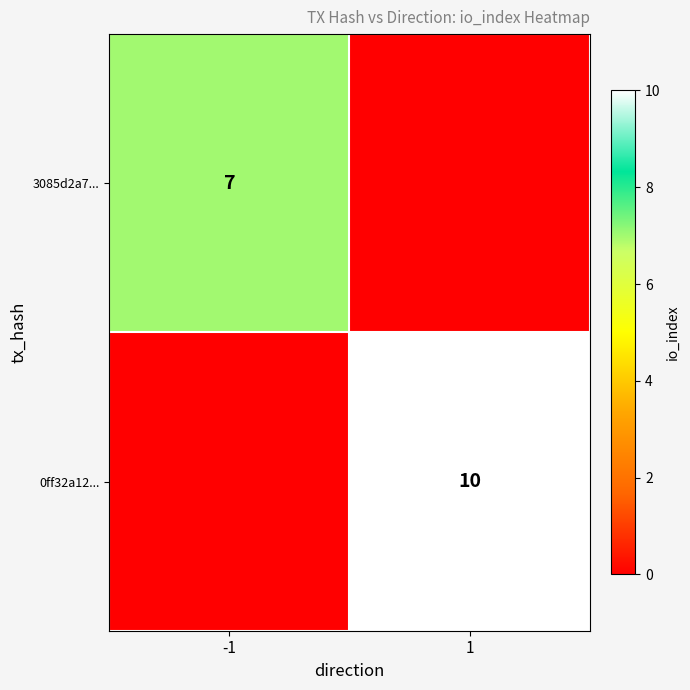

At how many categories does at least one series exceed 8?

1